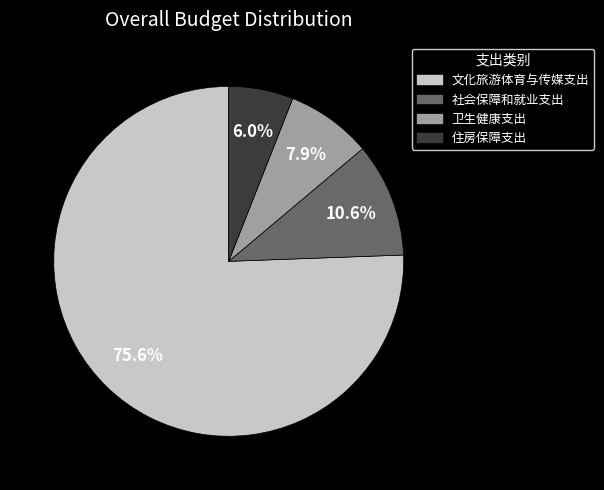

How many slices are in this pie chart?

4